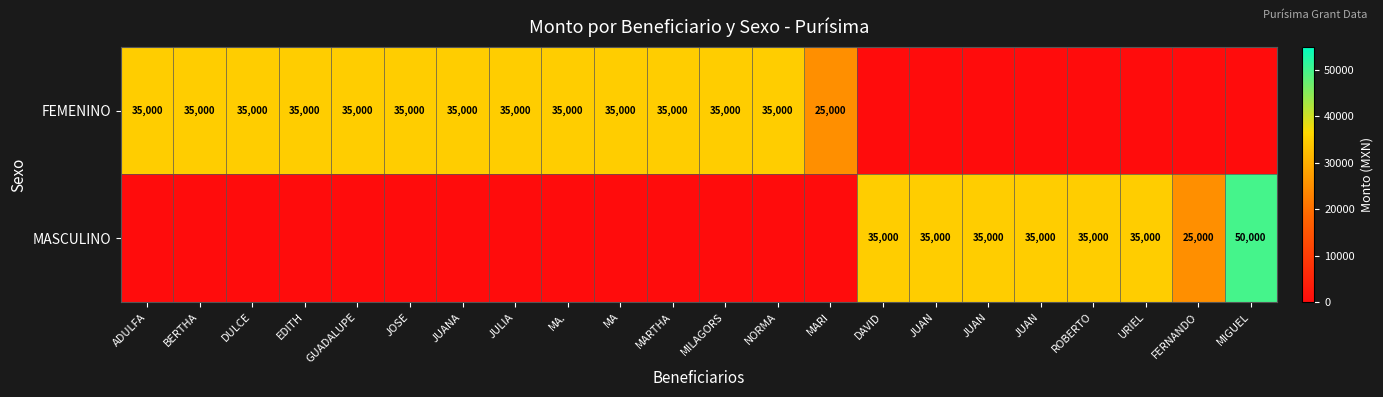

The value of FEMENINO at JOSE is 48250. True or false?

False